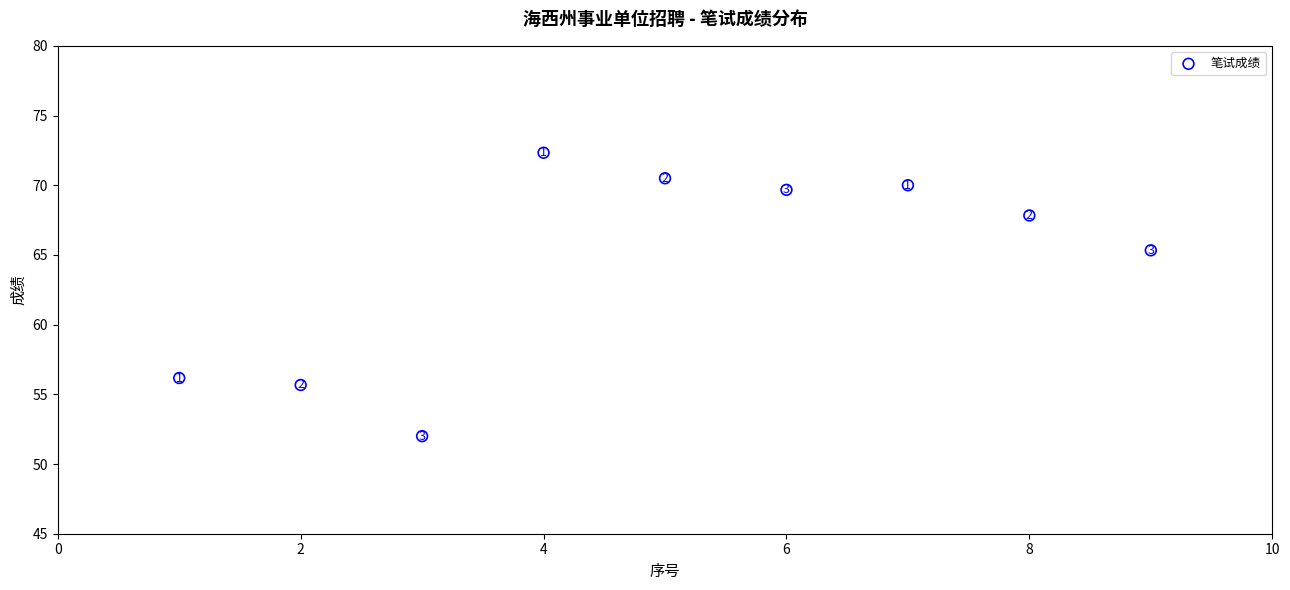

What Y value in the scatter plot is closest to 62?

65.3